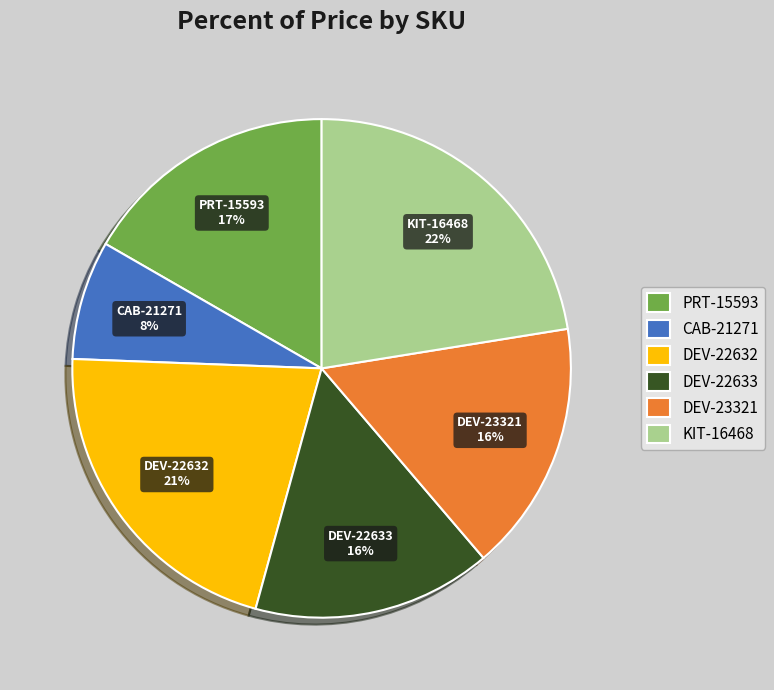

Which slice is the smallest?

CAB-21271